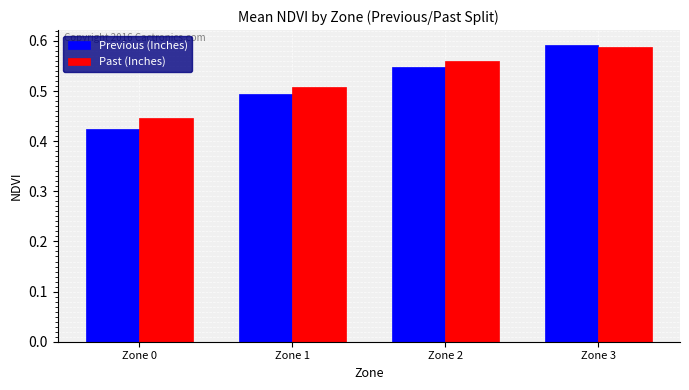

What is the difference between the maximum and second lowest values in the Past (Inches) series?

0.1